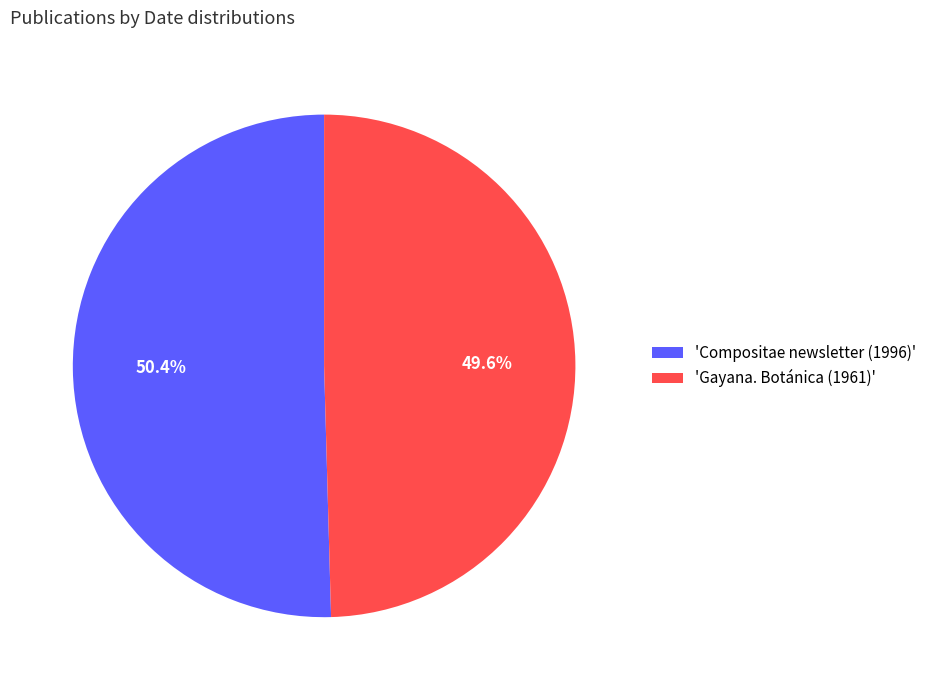

Which slice represents more than half of the pie?

'Compositae newsletter (1996)'